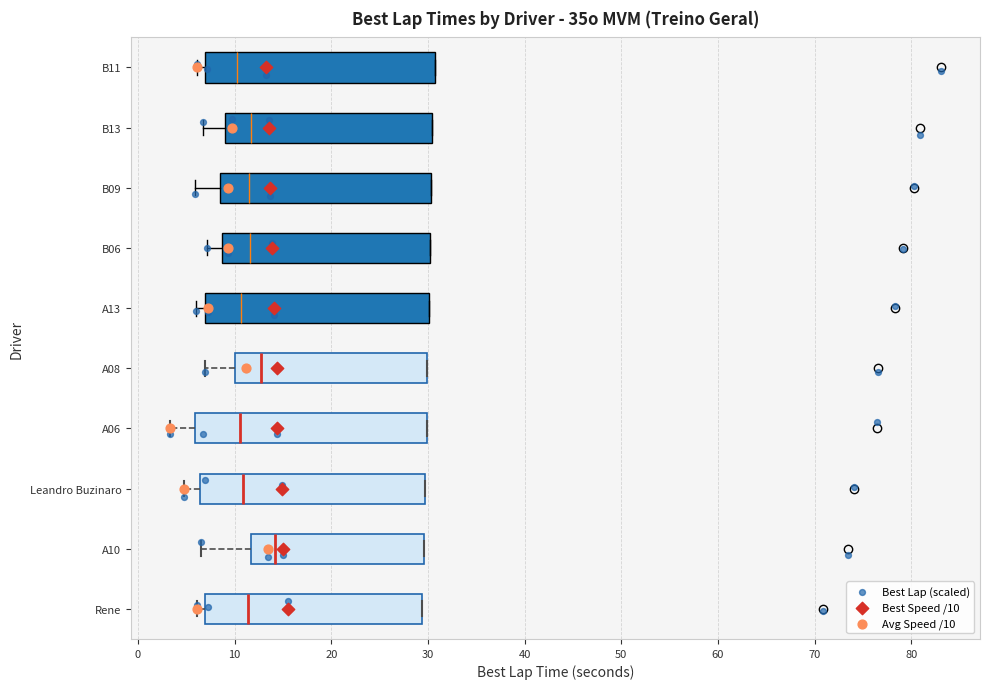

Reading bottom to top, read every box against the x-axis: the position of its median line, the range the box covers, and the ends of its whiskers. The values are not printed on the chart, so give them approximately, as read against the axis.

Rene: median 11, box 7 to 29, whiskers 6 to 29
A10: median 14, box 12 to 30, whiskers 7 to 30
Leandro Buzinaro: median 11, box 6 to 30, whiskers 5 to 30
A06: median 11, box 6 to 30, whiskers 3 to 30
A08: median 13, box 10 to 30, whiskers 7 to 30
A13: median 11, box 7 to 30, whiskers 6 to 30
B06: median 12, box 9 to 30, whiskers 7 to 30
B09: median 12, box 8 to 30, whiskers 6 to 30
B13: median 12, box 9 to 30, whiskers 7 to 30
B11: median 10, box 7 to 31, whiskers 6 to 31